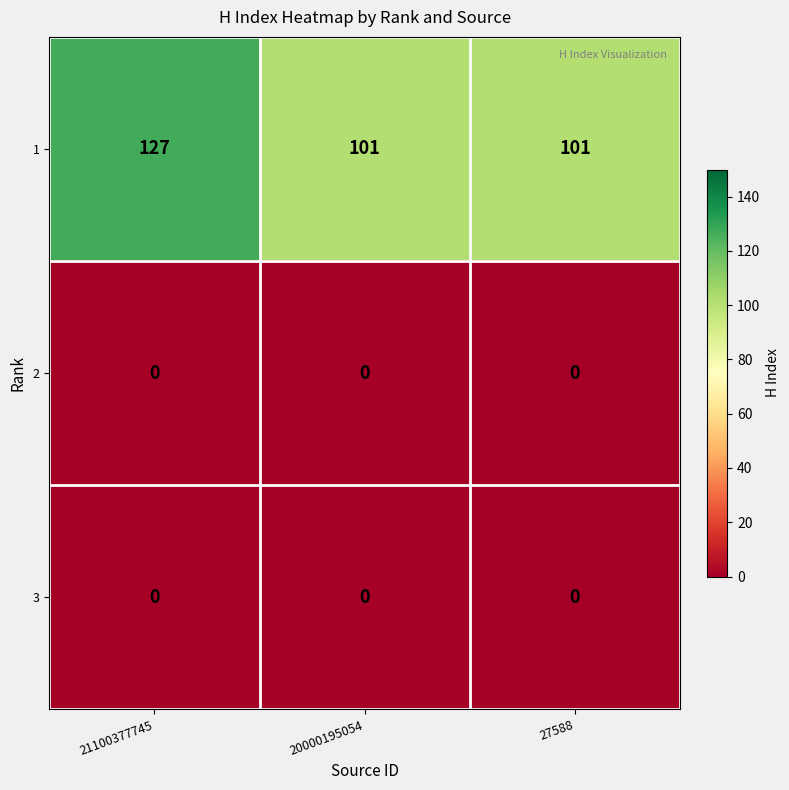

Count the number of data series in this chart.

3